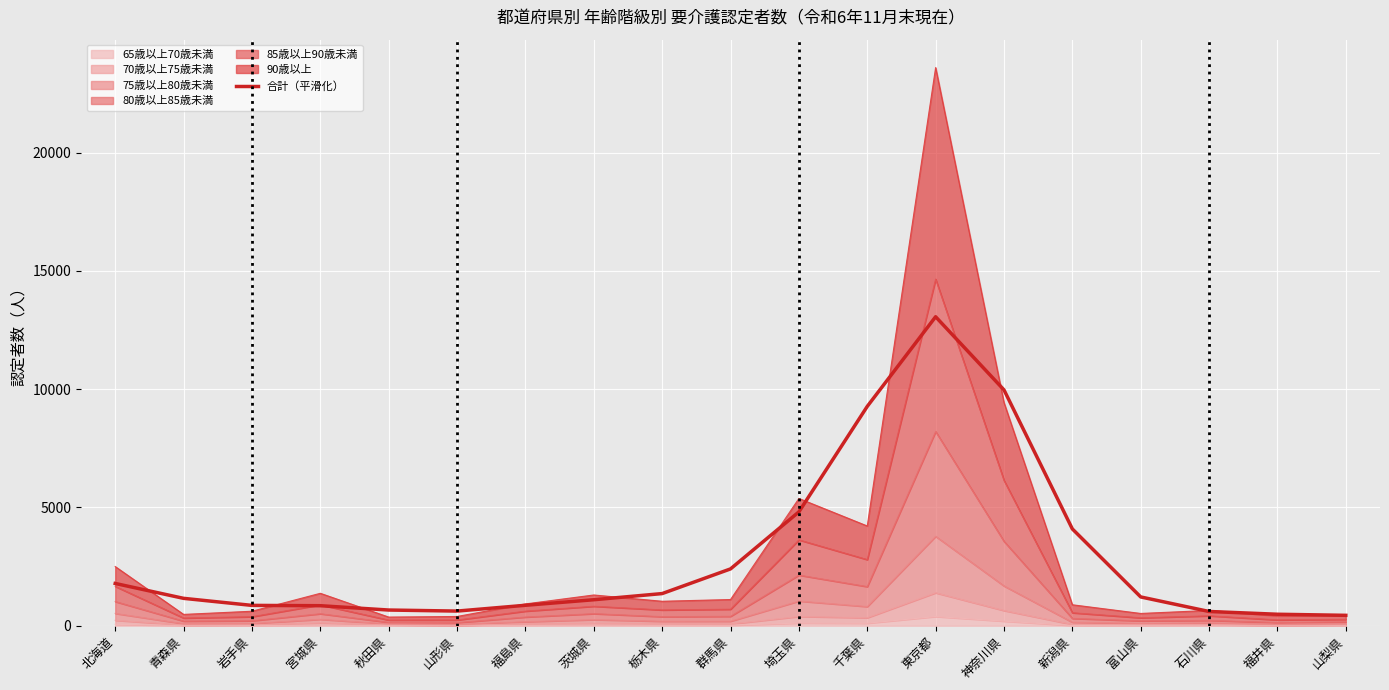

Which has a higher value, 北海道 or 群馬県?

群馬県